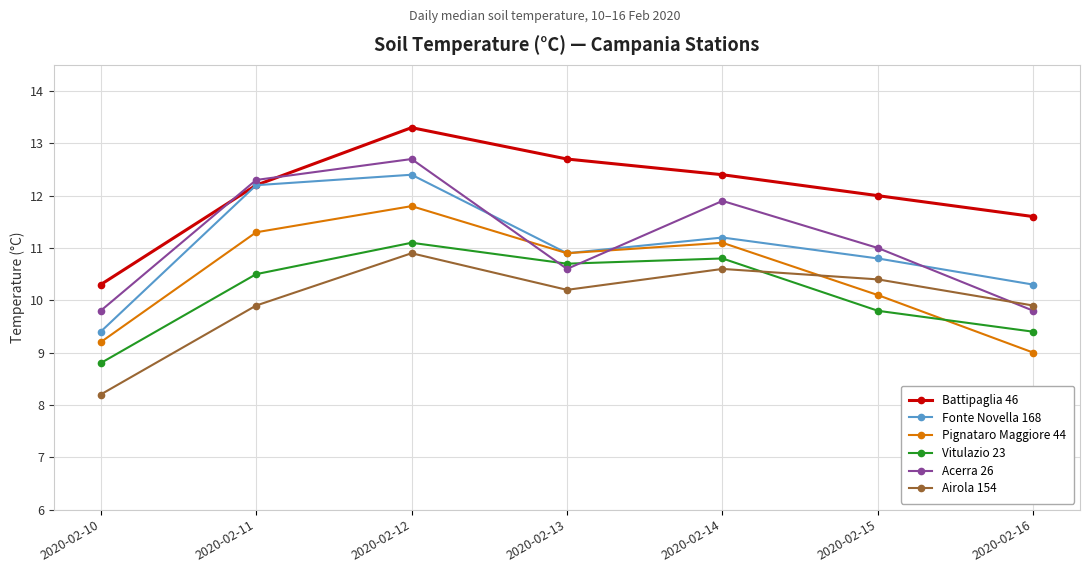

What is the total value across all series at 2020-02-12?

72.2